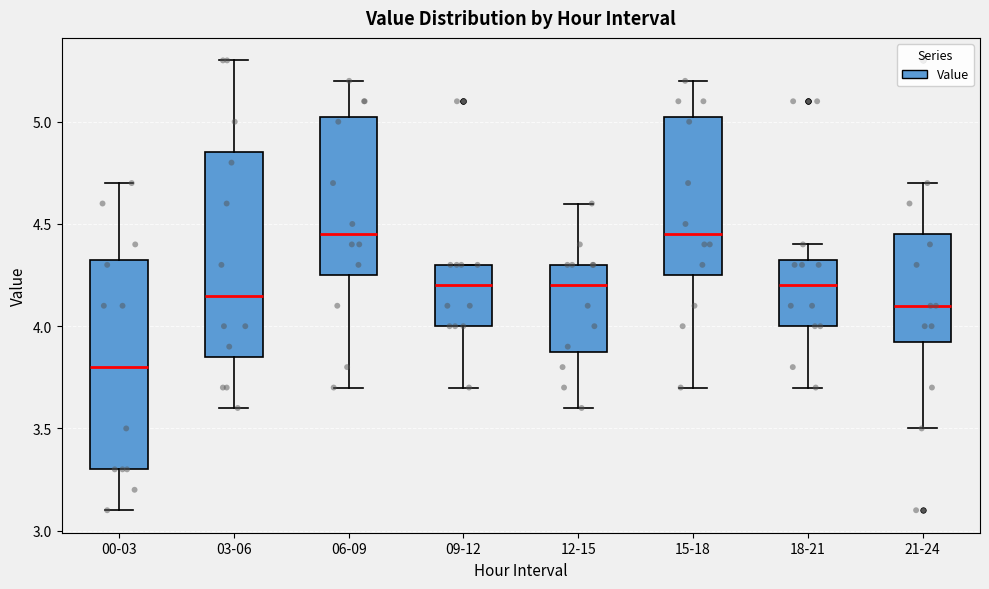

Reading left to right, transcribe this box plot: for each box, give where its median line is, the range the box spans, and where its two whiskers end, as read against the y-axis. The values are not printed on the chart, so give them approximately, as read against the axis.

00-03: median 3.80, box 3.30 to 4.35, whiskers 3.10 to 4.70
03-06: median 4.15, box 3.85 to 4.85, whiskers 3.60 to 5.30
06-09: median 4.45, box 4.25 to 5.05, whiskers 3.70 to 5.20
09-12: median 4.20, box 4.00 to 4.30, whiskers 3.70 to 4.30
12-15: median 4.20, box 3.90 to 4.30, whiskers 3.60 to 4.60
15-18: median 4.45, box 4.25 to 5.05, whiskers 3.70 to 5.20
18-21: median 4.20, box 4.00 to 4.35, whiskers 3.70 to 4.40
21-24: median 4.10, box 3.95 to 4.45, whiskers 3.50 to 4.70